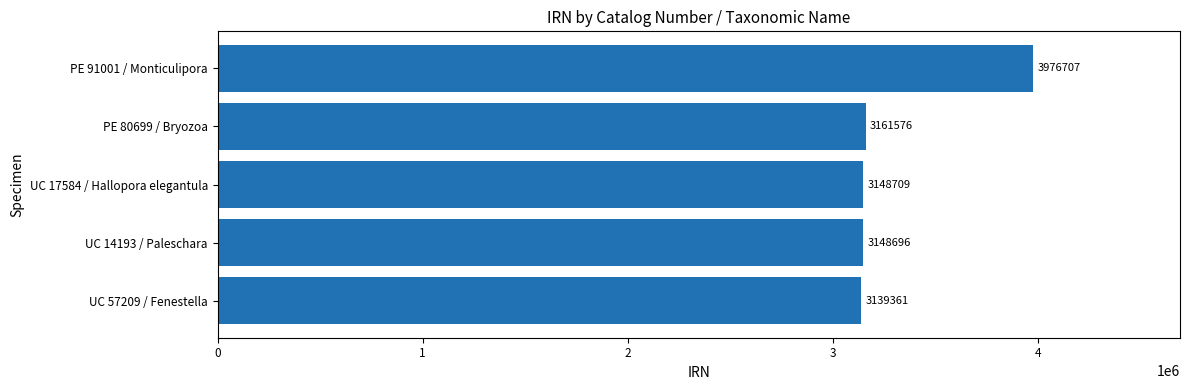

Where is the data nearest to the value 3558034?

PE 80699 / Bryozoa